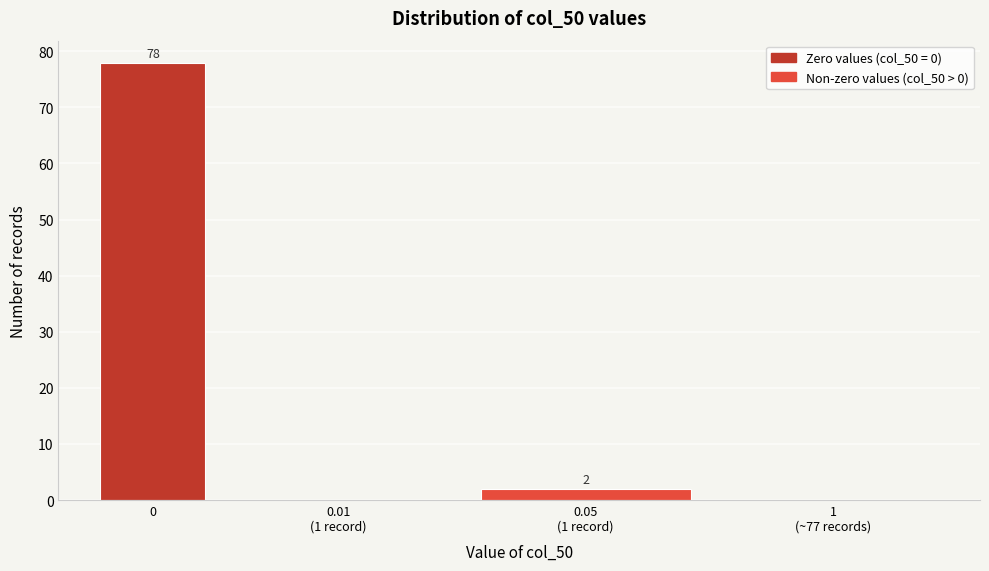

What is the sum of all values?

80